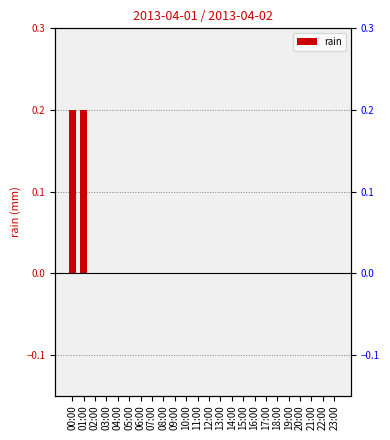

What is the value of the 2nd bar from the left?

0.2